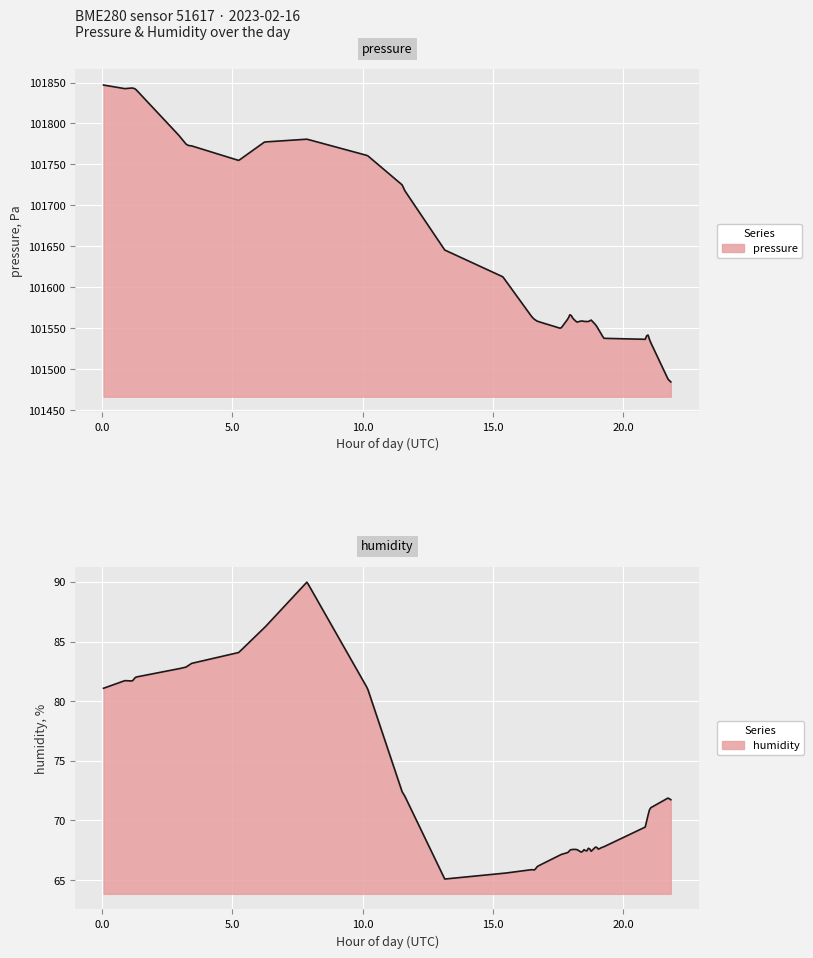

What is the average value of the pressure series?

101635.5